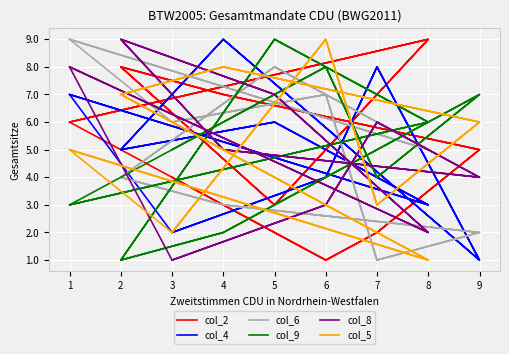

After their last crossing, which series has the higher values: col_9 or col_4?

col_9